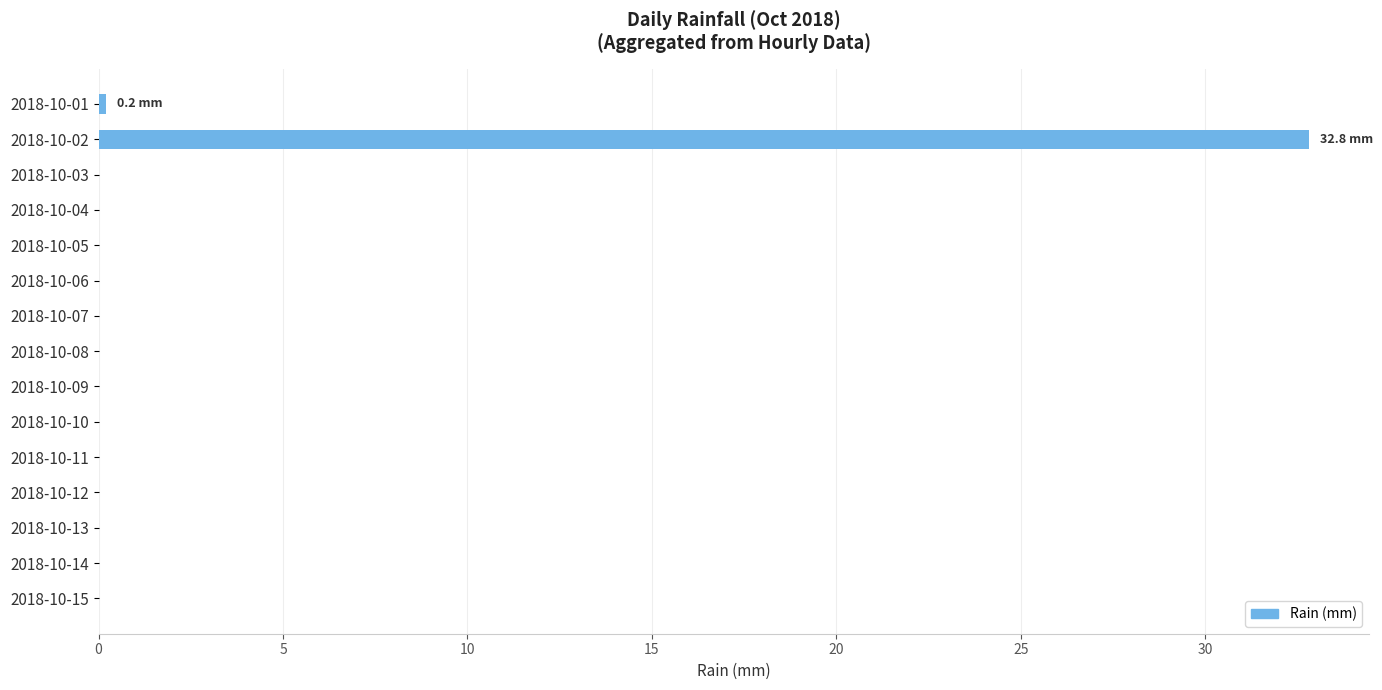

Reading top to bottom, list all the values displayed in this chart.

2018-10-01=0.2	2018-10-02=32.8	2018-10-03=0.0	2018-10-04=0.0	2018-10-05=0.0	2018-10-06=0.0	2018-10-07=0.0	2018-10-08=0.0	2018-10-09=0.0	2018-10-10=0.0	2018-10-11=0.0	2018-10-12=0.0	2018-10-13=0.0	2018-10-14=0.0	2018-10-15=0.0